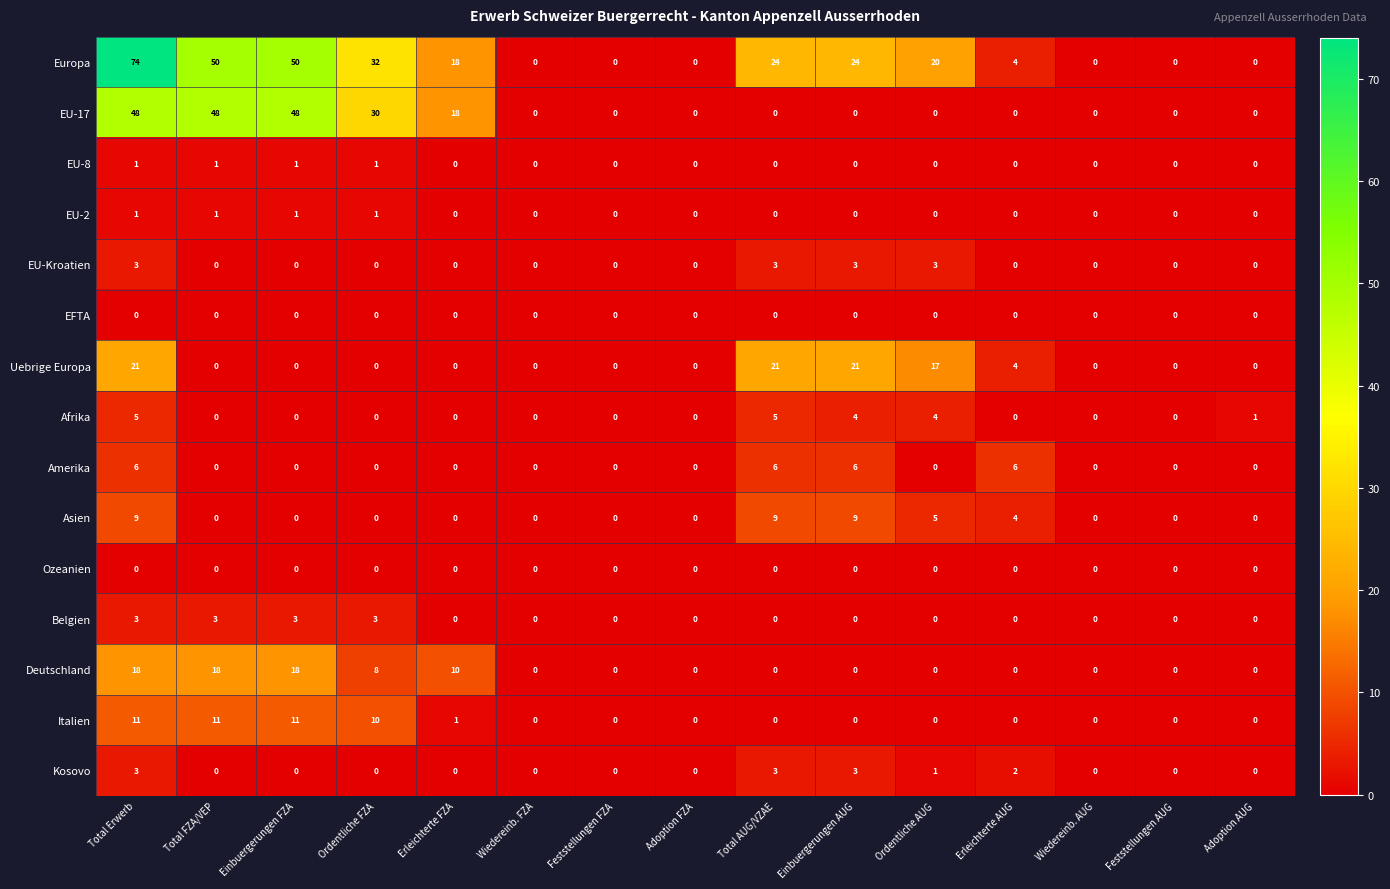

What is the difference between the maximum and minimum values in the Italien series?

11